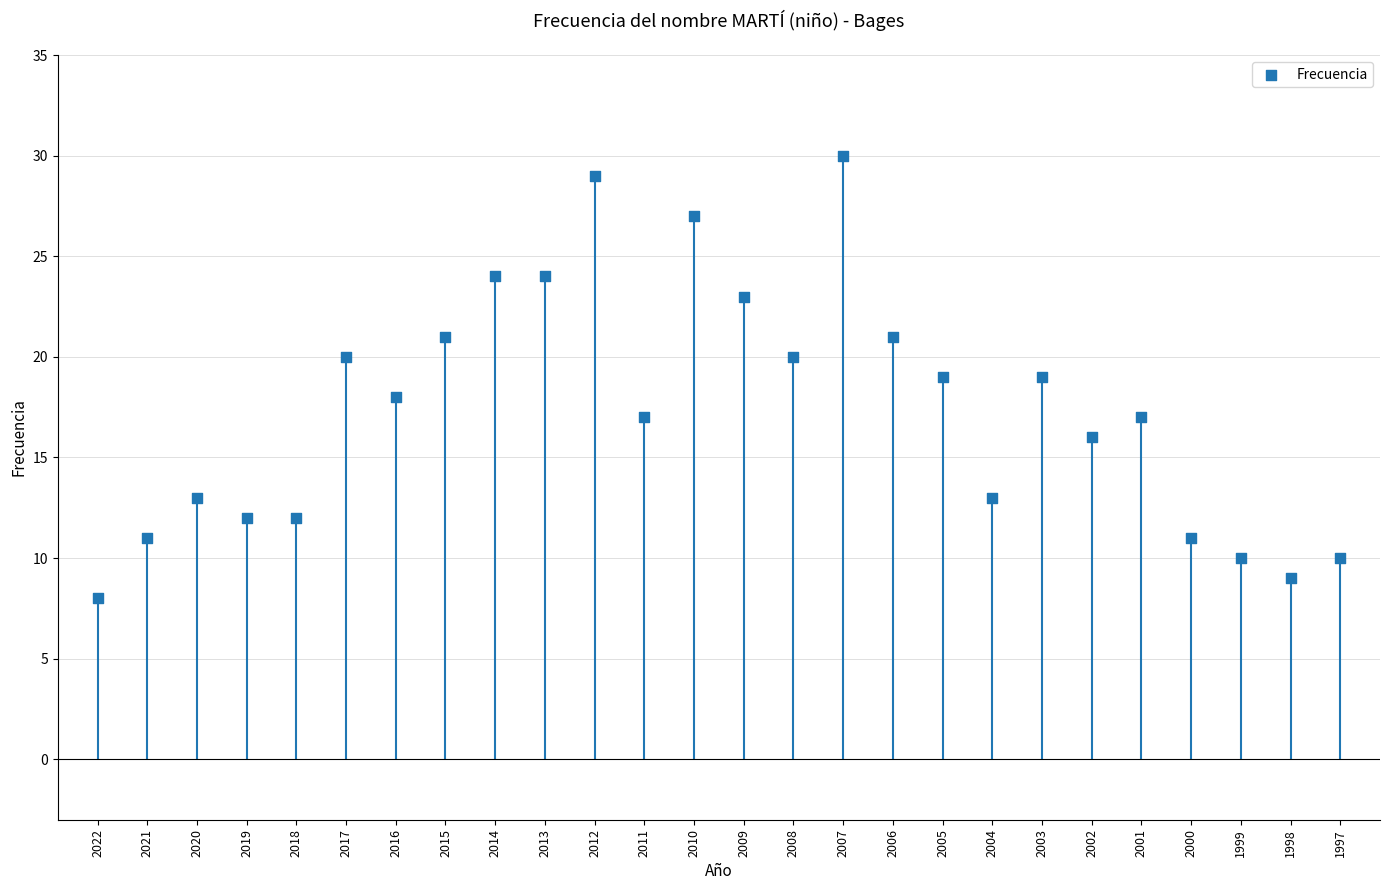

Approximately how many times larger is the value at 2006 compared to 2017?

1.1